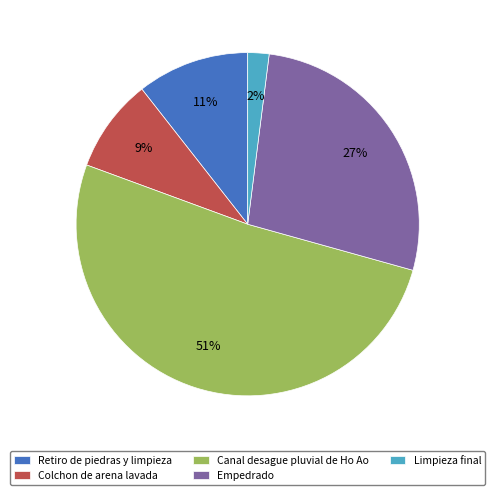

Is the sum of Canal desague pluvial de Ho Ao and Retiro de piedras y limpieza greater than half?

Yes